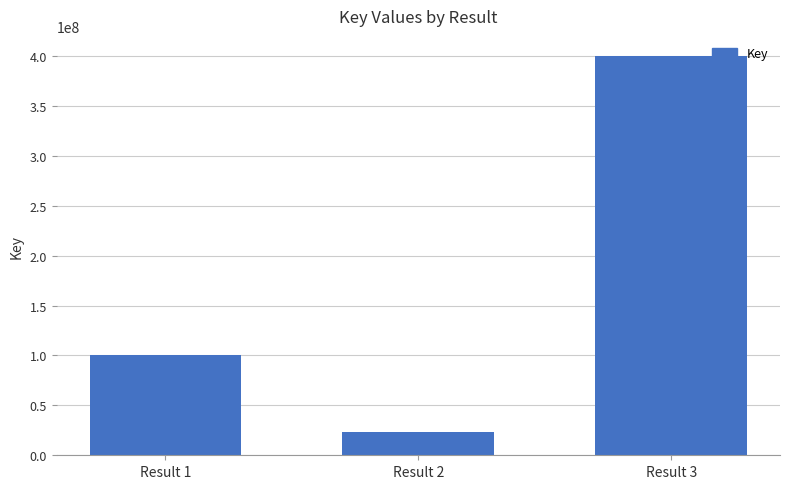

What is the difference between the maximum and minimum values?

376899423